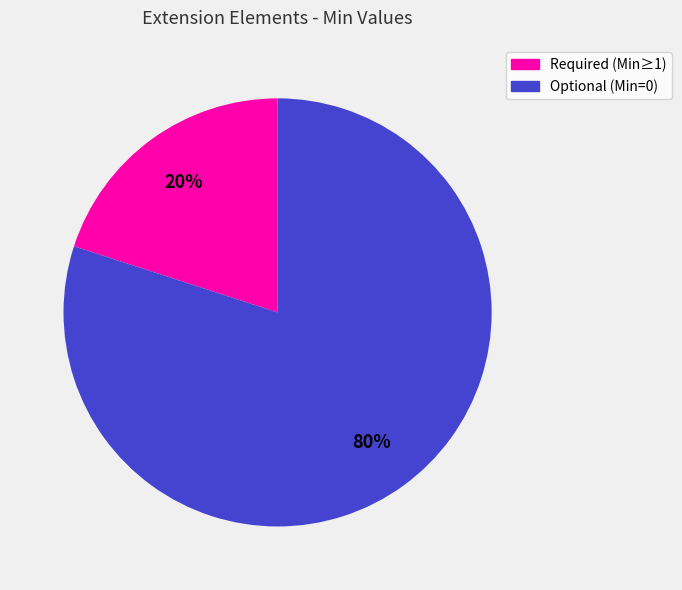

Is there any slice that represents more than half of the pie?

Yes